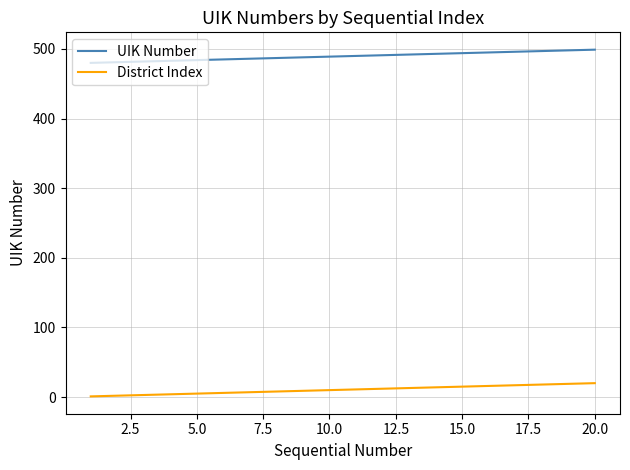

Rank the series by their maximum value, from highest to lowest.

UIK Number, District Index